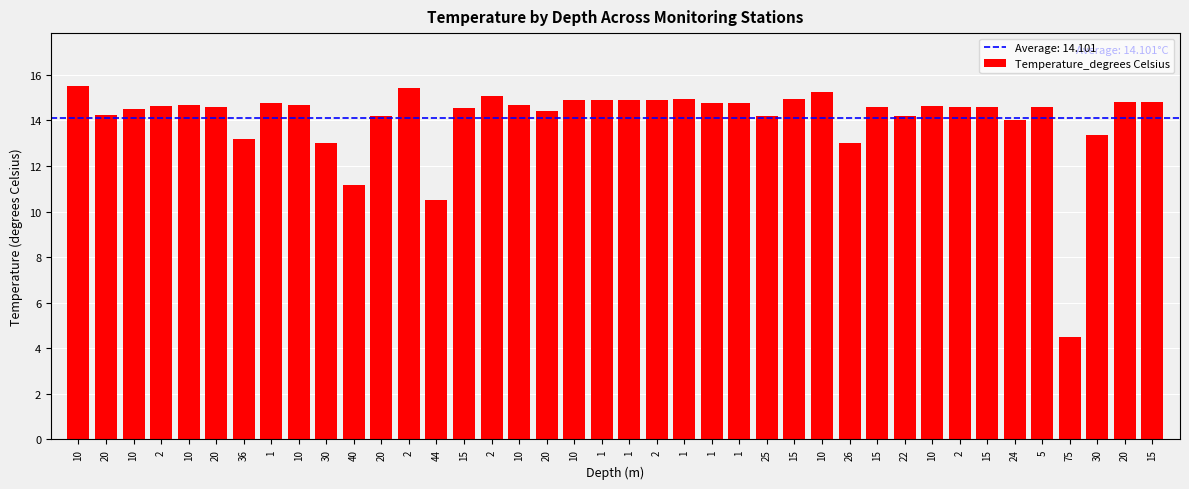

How many series are shown in this chart?

1